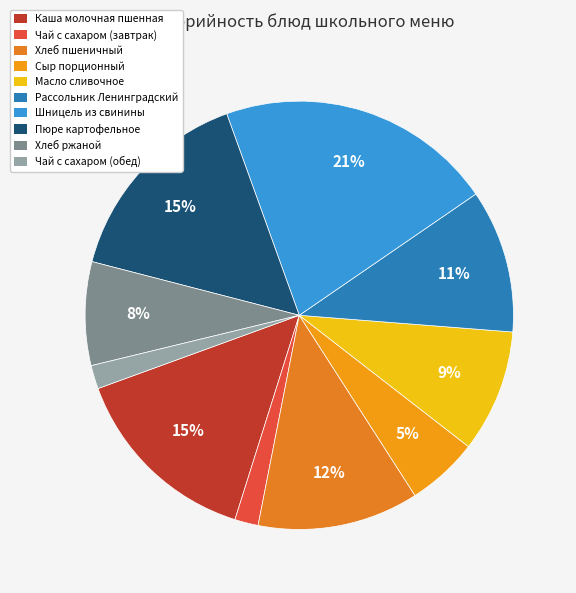

How many segments does this pie chart have?

10